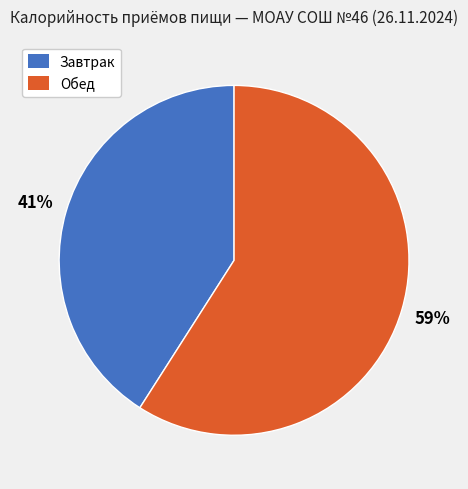

What percentage is the Завтрак slice, to the nearest percent?

41%